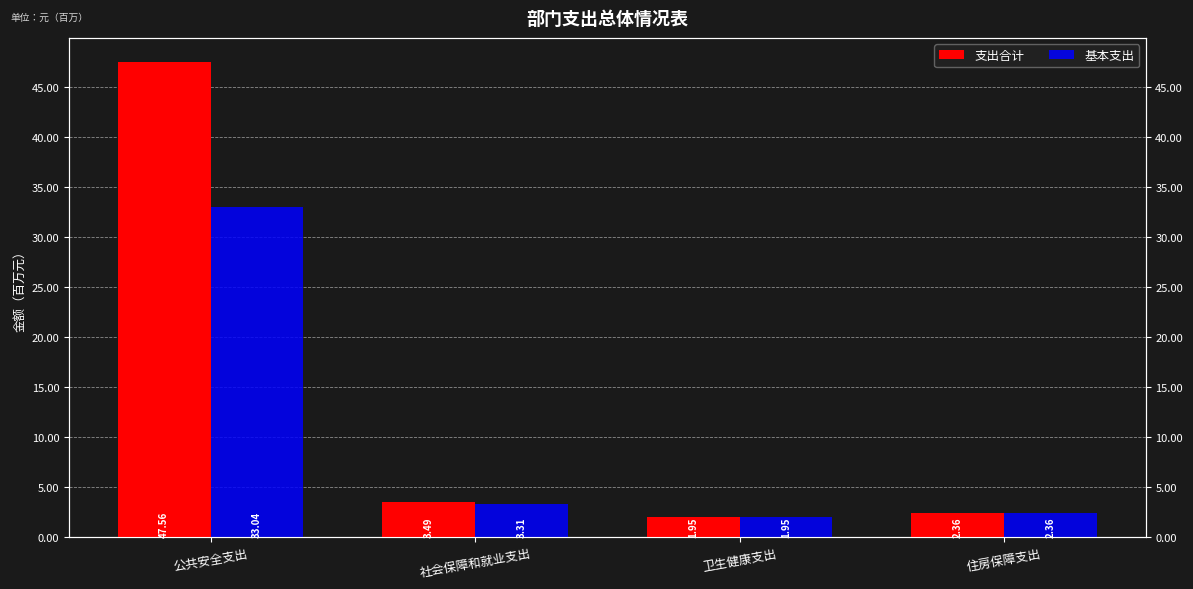

Which series has the widest spread of values?

支出合计